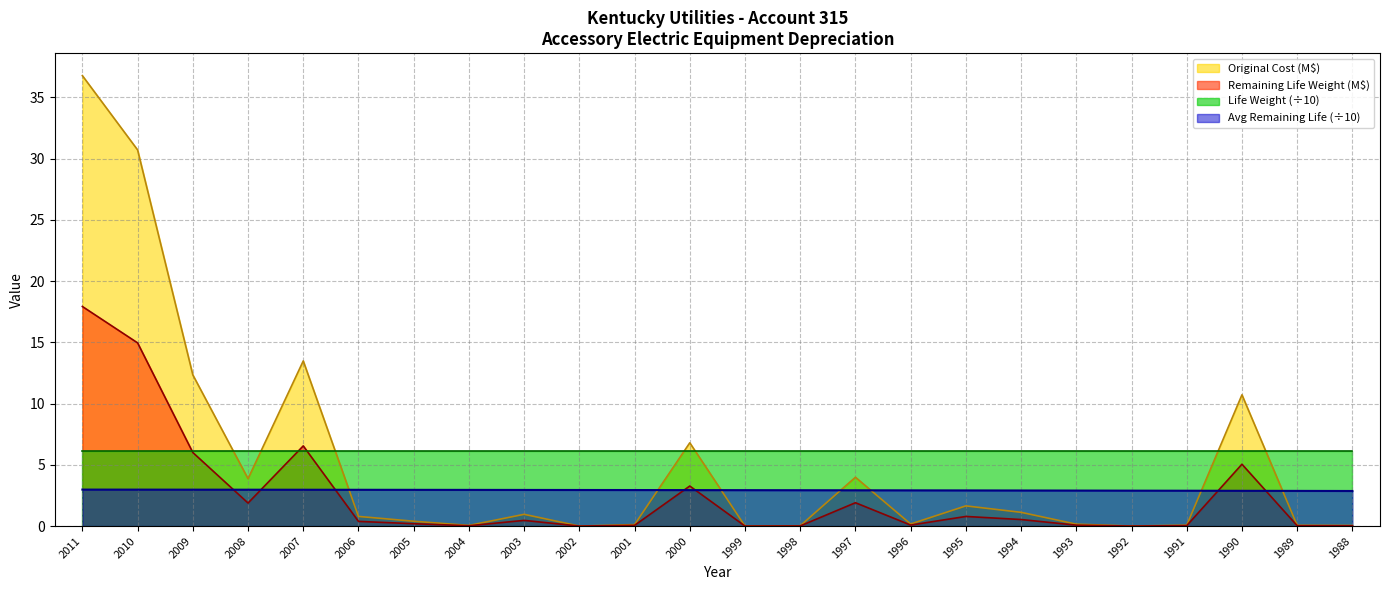

Does the chart display data point markers on the line(s)?

No